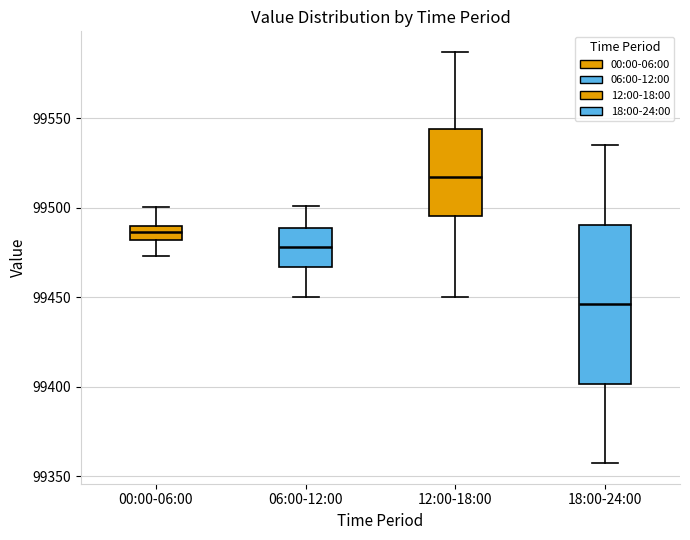

Which box is the tallest, from its lower edge to its upper edge?

18:00-24:00